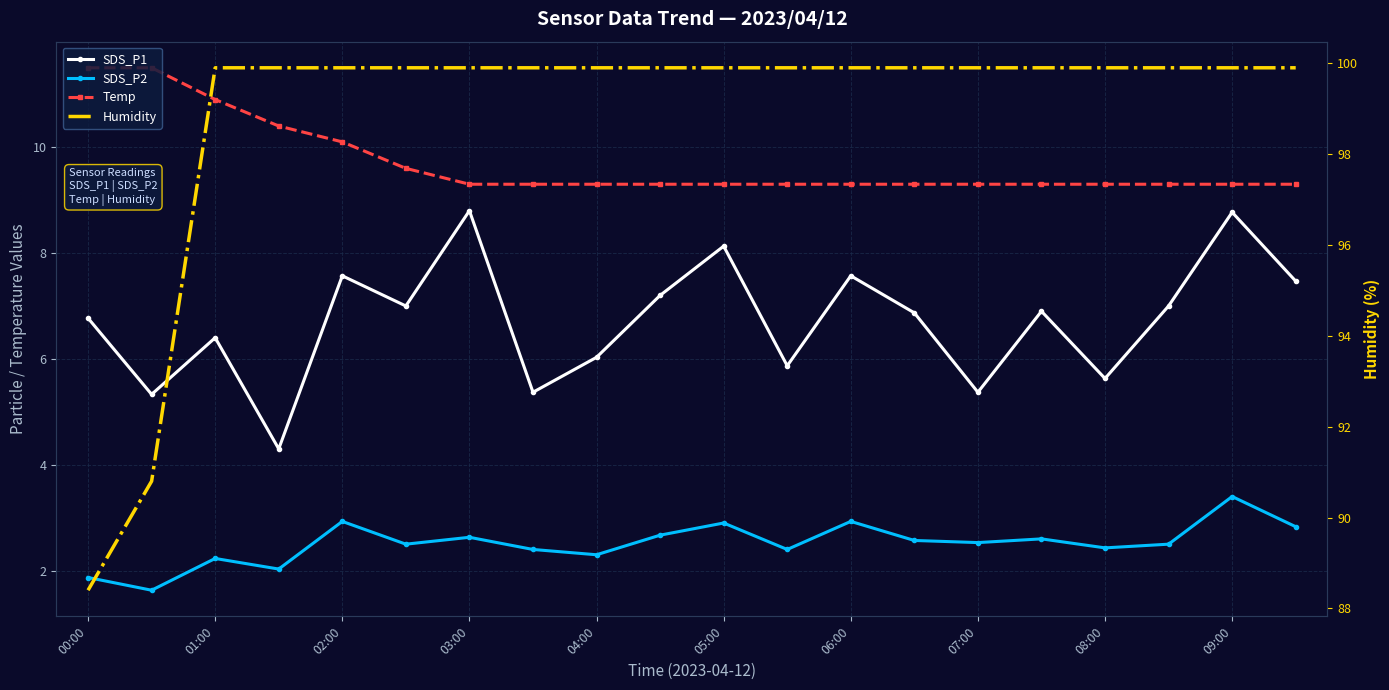

The value of SDS_P2 at 09:00 is 3.8. True or false?

False